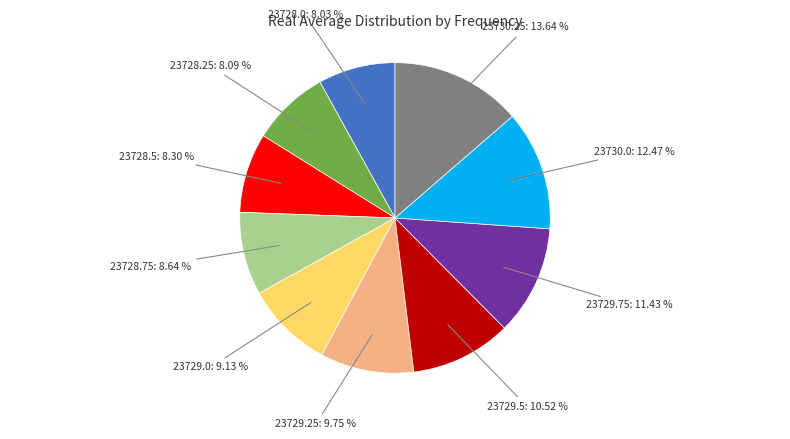

Which has a higher value, 23729.5: 10.52 % or 23728.5: 8.30 %?

23729.5: 10.52 %